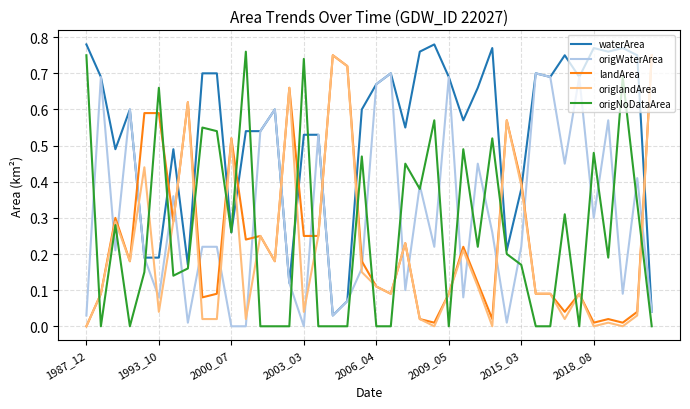

True or false: origlandArea and origWaterArea cross at least once.

True